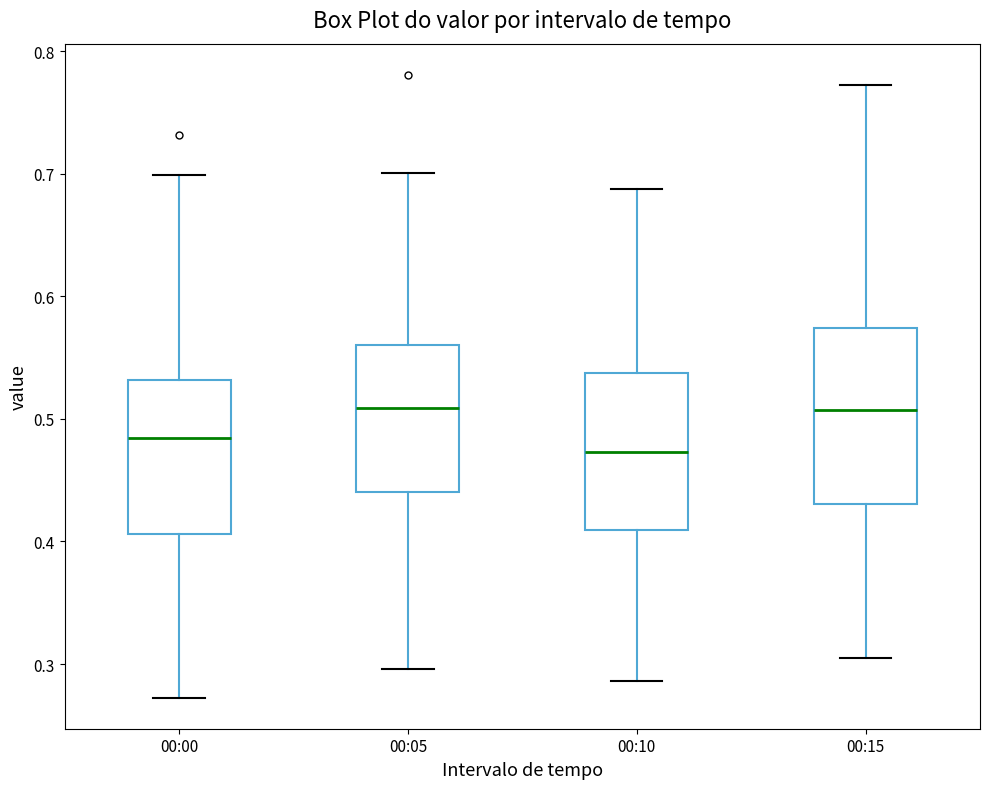

Reading left to right, transcribe this box plot: for each box, give where its median line is, the range the box spans, and where its two whiskers end, as read against the y-axis. The values are not printed on the chart, so give them approximately, as read against the axis.

00:00: median 0.48, box 0.41 to 0.53, whiskers 0.27 to 0.70
00:05: median 0.51, box 0.44 to 0.56, whiskers 0.30 to 0.70
00:10: median 0.47, box 0.41 to 0.54, whiskers 0.29 to 0.69
00:15: median 0.51, box 0.43 to 0.57, whiskers 0.31 to 0.77